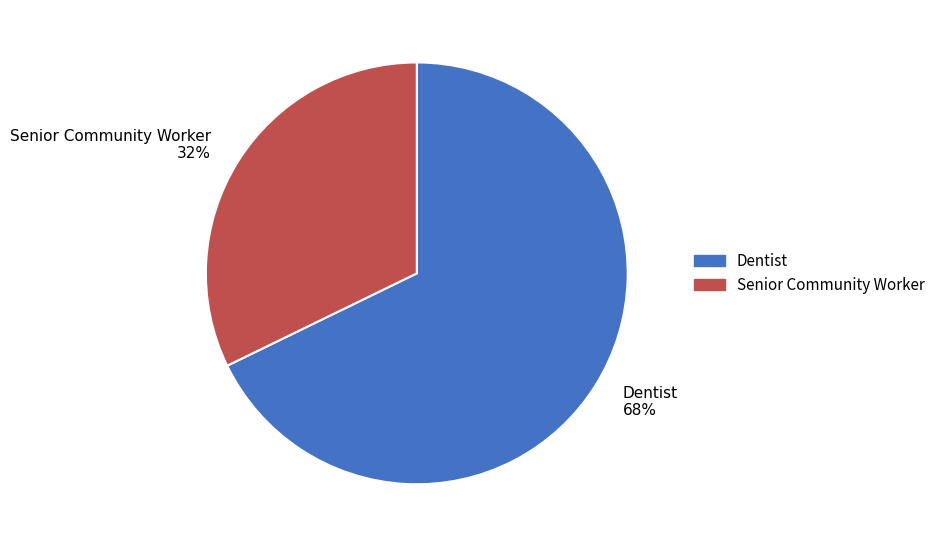

Does Dentist account for over 50% of the chart?

Yes